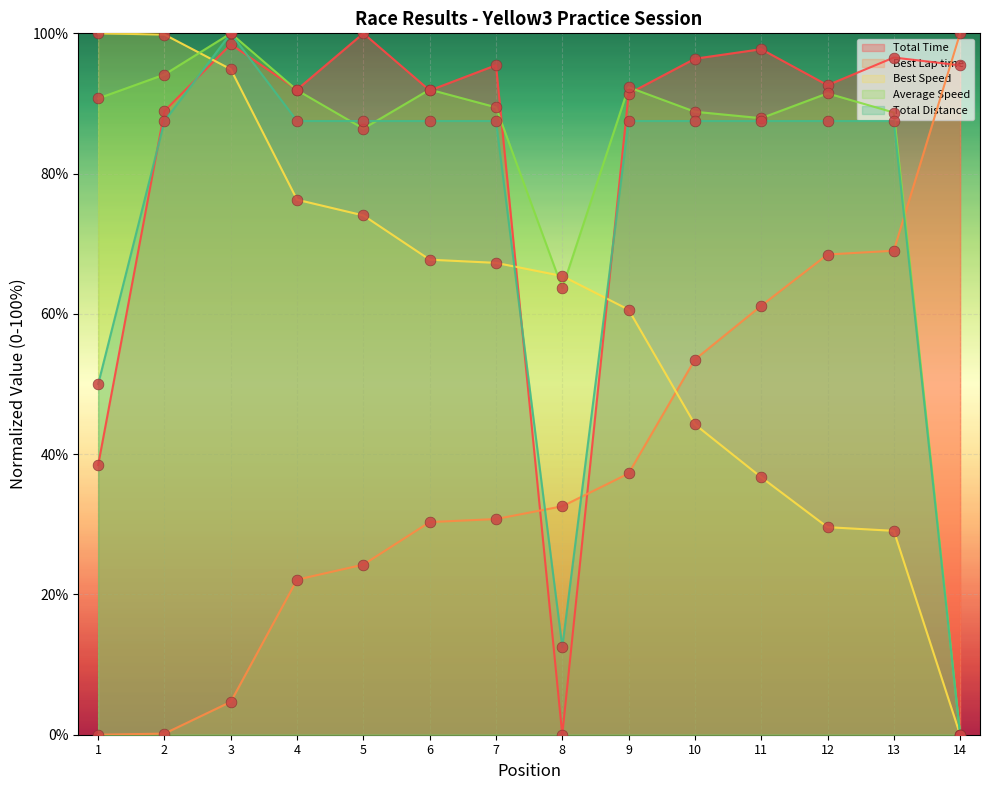

Which series contains the highest Y value?

Total Time